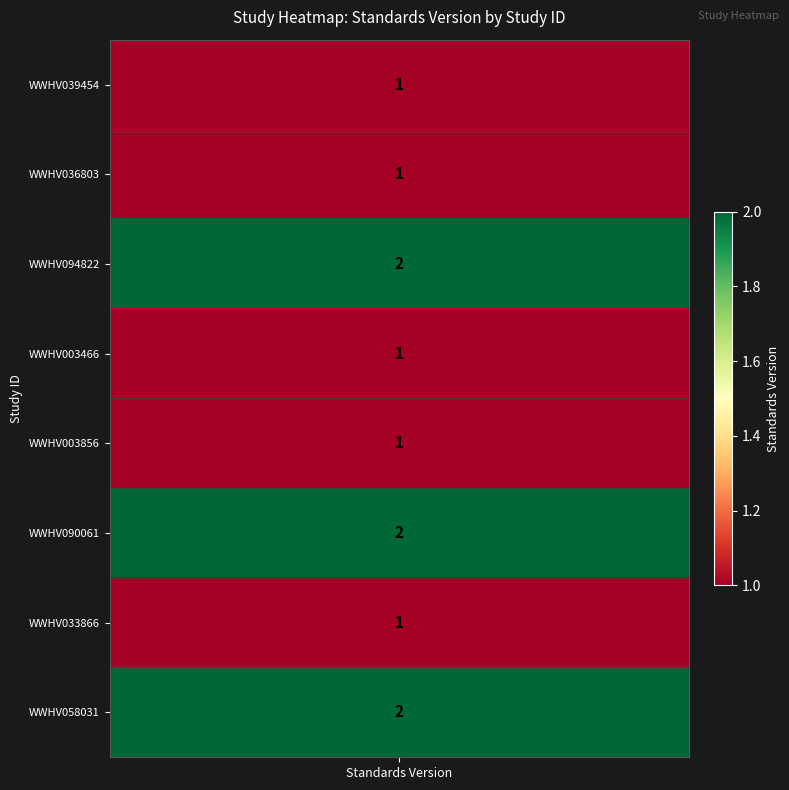

What value does the data have at 7?

2